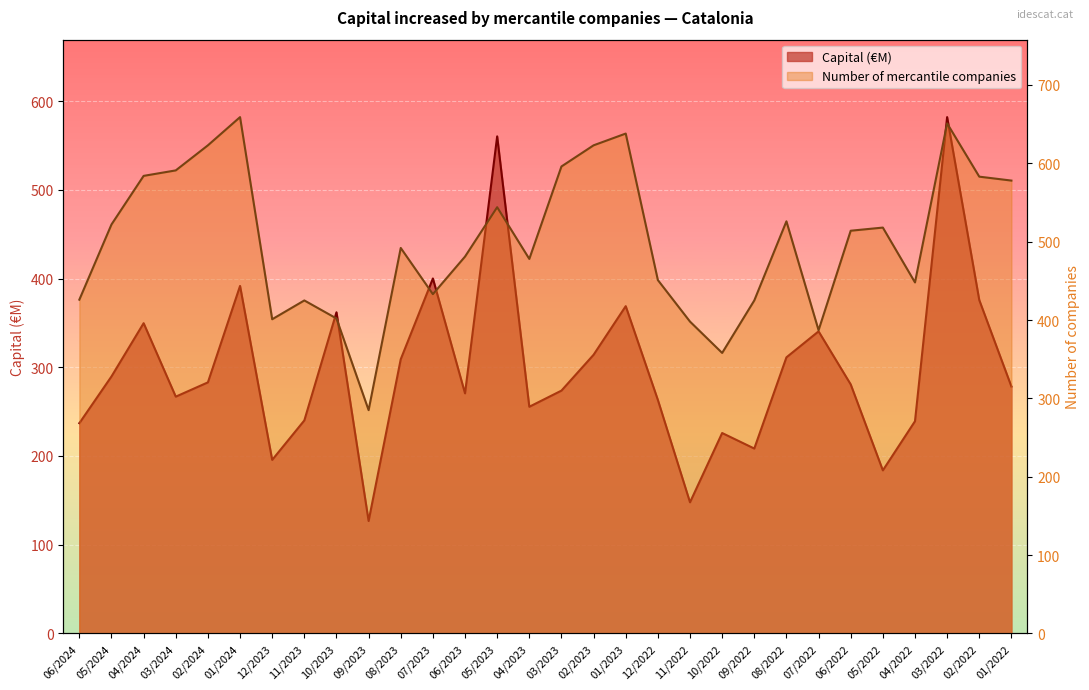

The value of Capital (€M) at 11/2023 is 341.0. True or false?

False